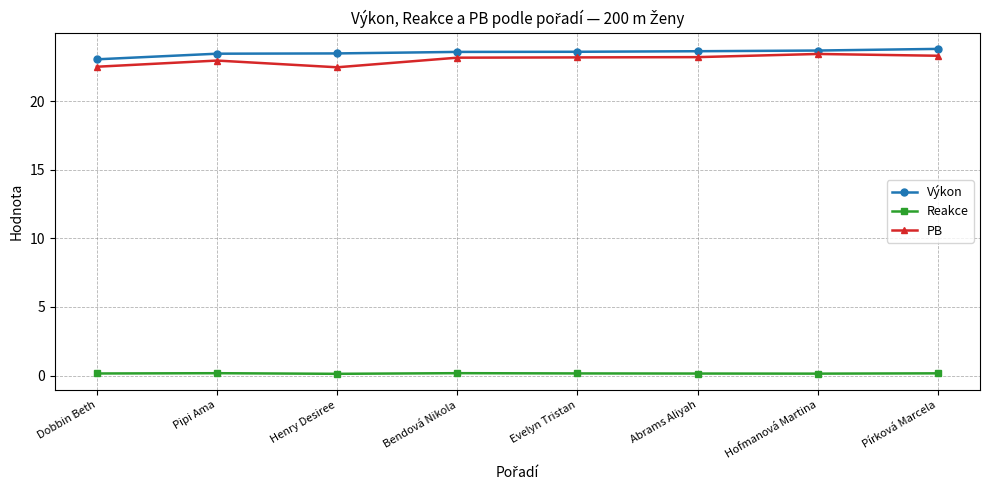

What is the difference between the maximum and minimum values in the Výkon series?

0.8